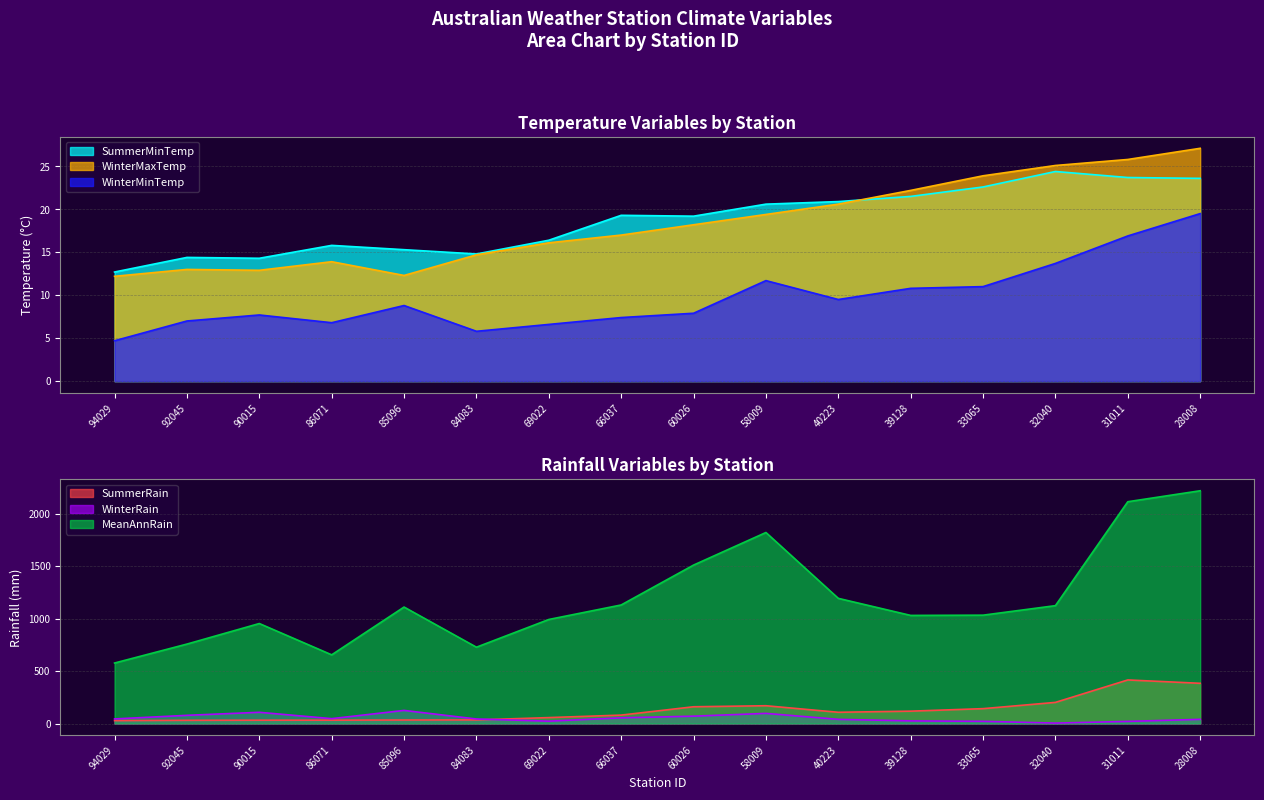

At 69022, list the series in order from largest to smallest.

MeanAnnRain, SummerRain, WinterRain, SummerMinTemp, WinterMaxTemp, WinterMinTemp